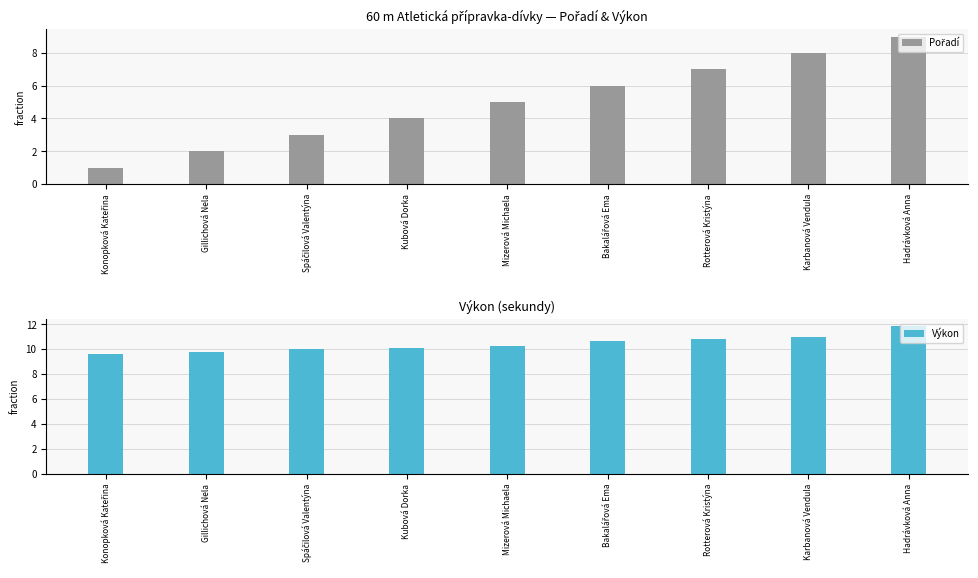

How many data points in Pořadí are above 5?

4